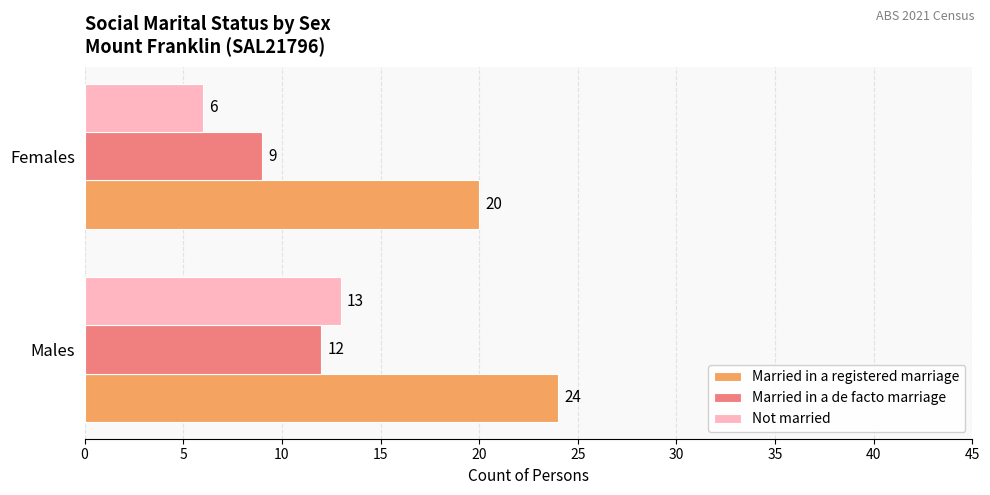

Is the value of Not married at Females greater than the value of Married in a registered marriage at Males?

No